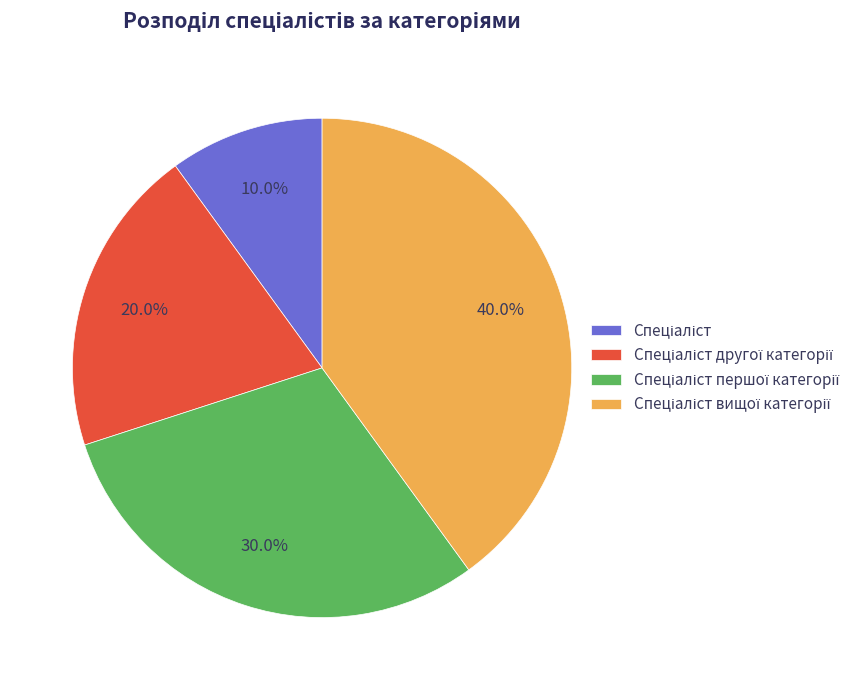

To the nearest percent, what is the average slice percentage?

25%